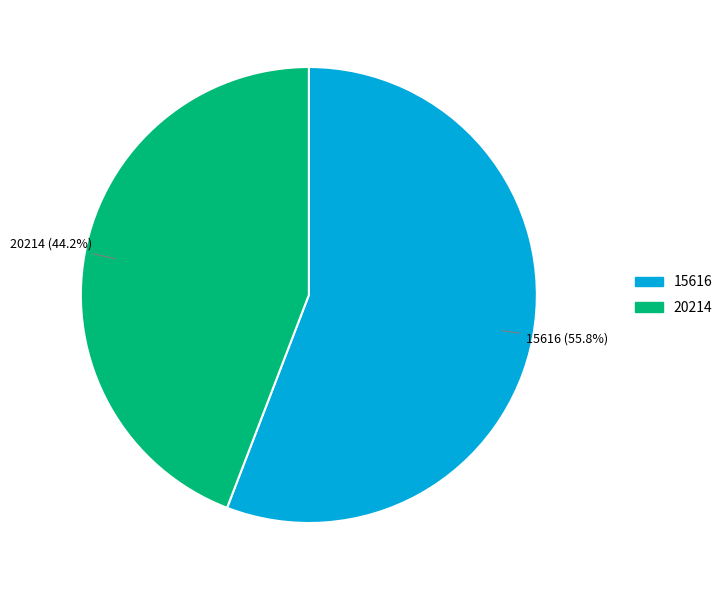

Which slice represents more than half of the pie?

15616